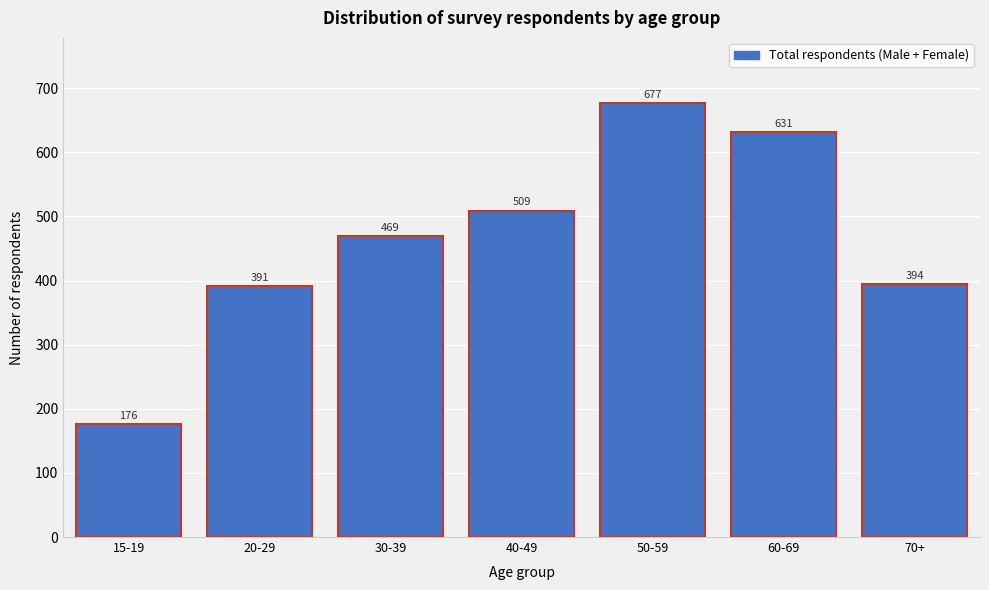

Reading left to right, list all the values displayed in this chart.

15-19=176	20-29=391	30-39=469	40-49=509	50-59=677	60-69=631	70+=394